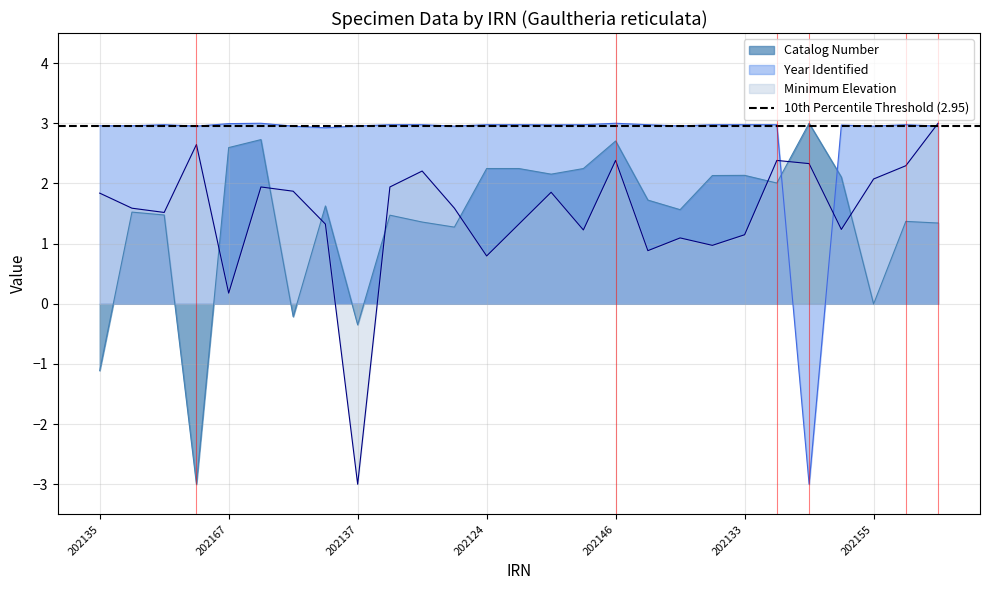

The value of Catalog Number at 202146 is 4.6. True or false?

False